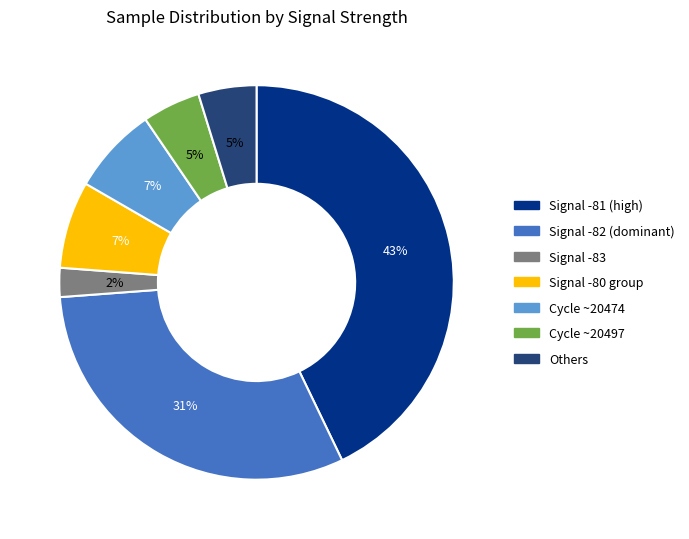

To the nearest percent, what is the average slice percentage?

14%